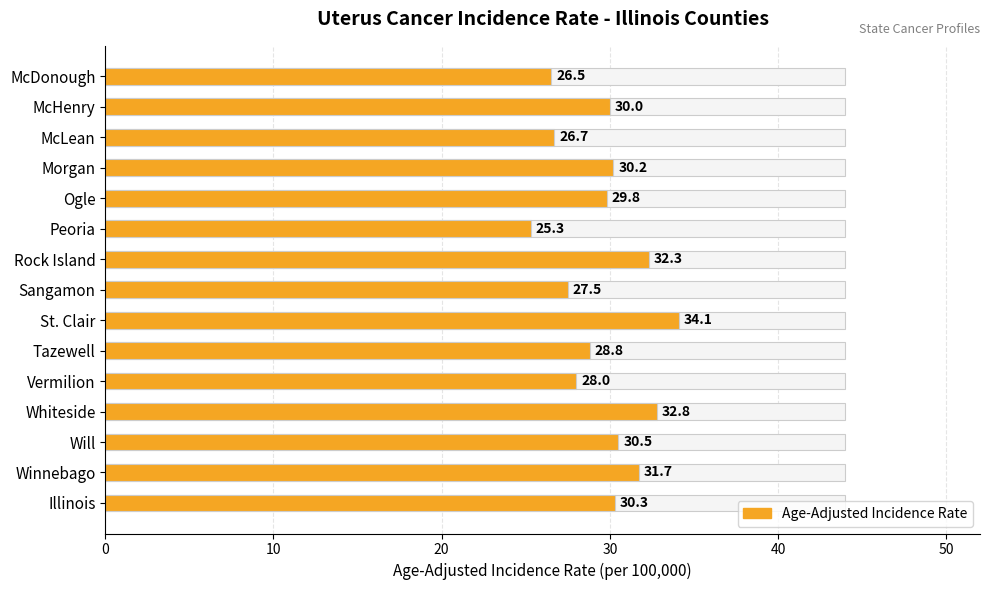

How many data points are above 30?

7